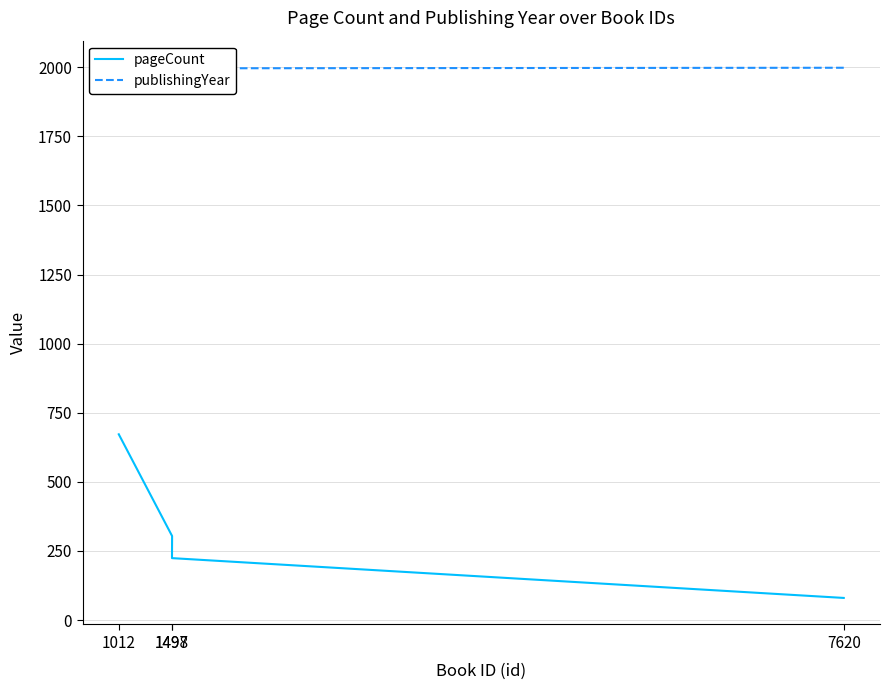

True or false: publishingYear and pageCount cross at least once.

False